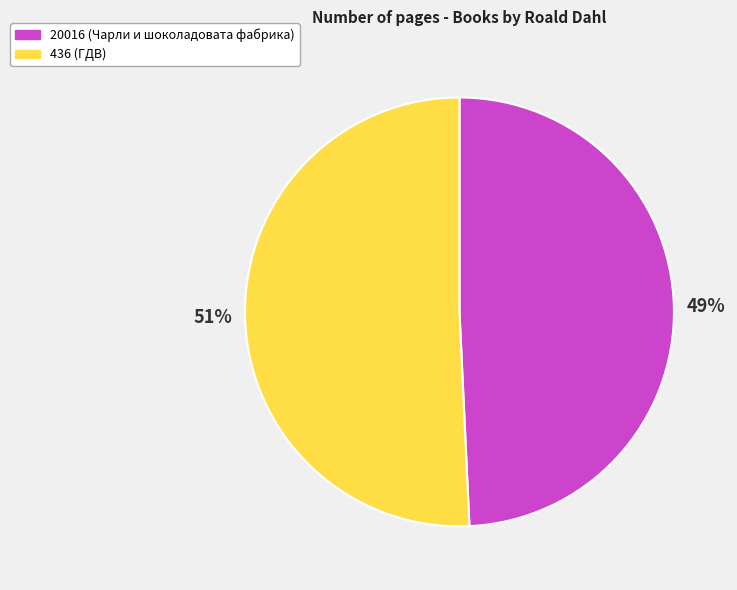

Rank the categories by value from lowest to highest.

20016, 436